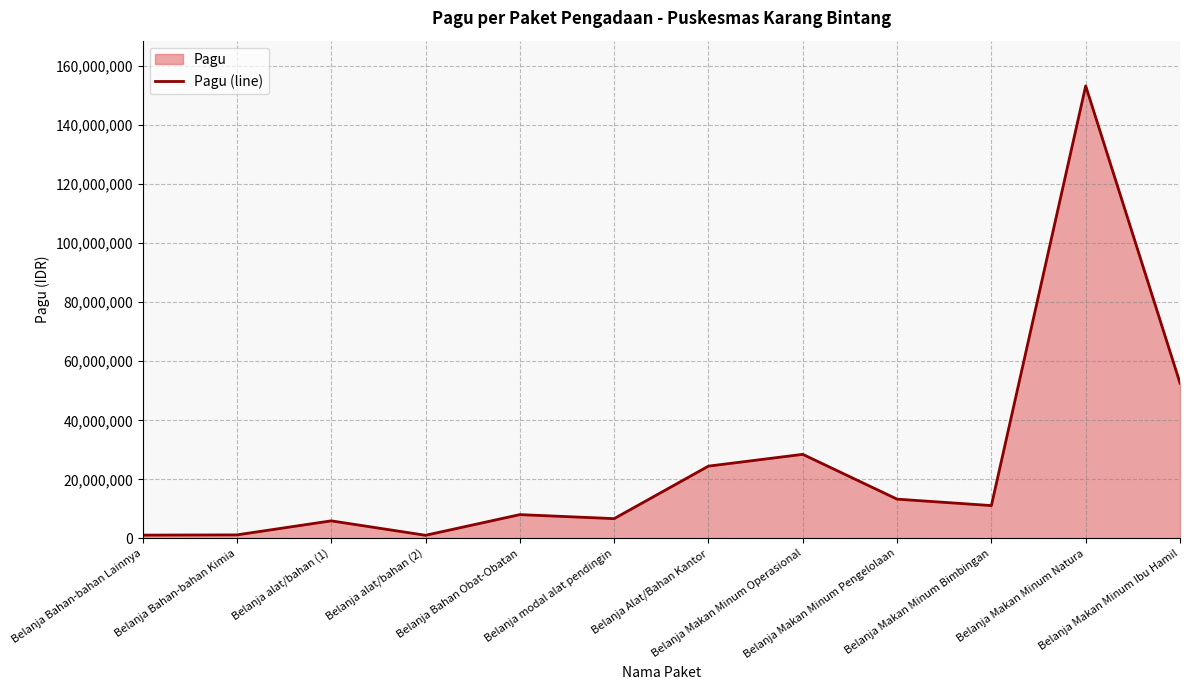

What is the difference between the maximum and minimum values?

152204200